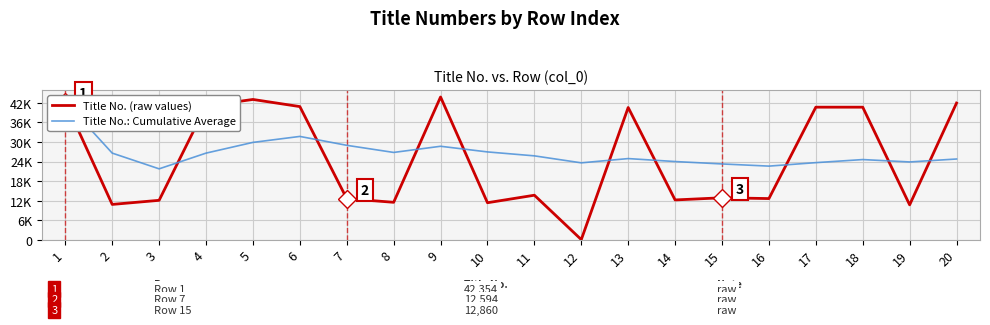

What is the difference between the highest and lowest values at 7?

16386.3